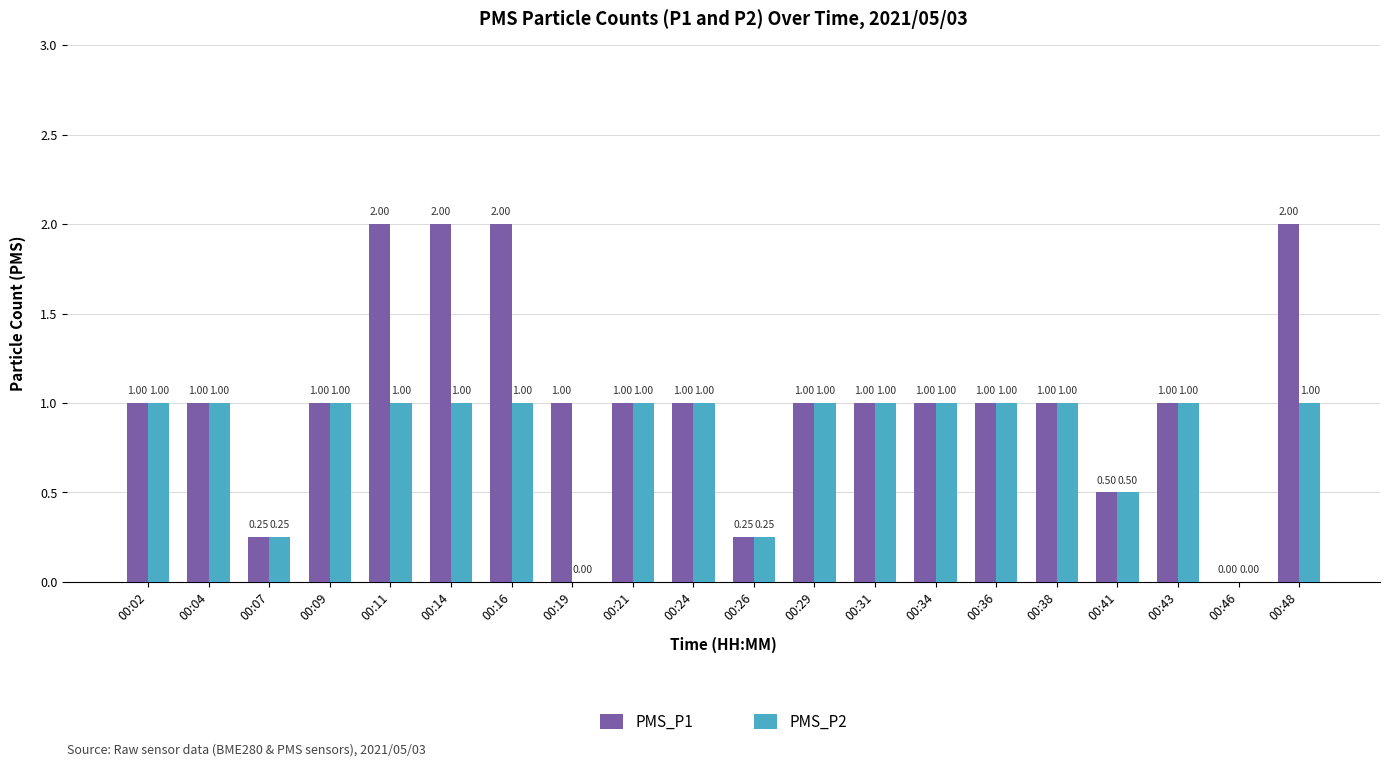

How many categories are shown in the chart?

20